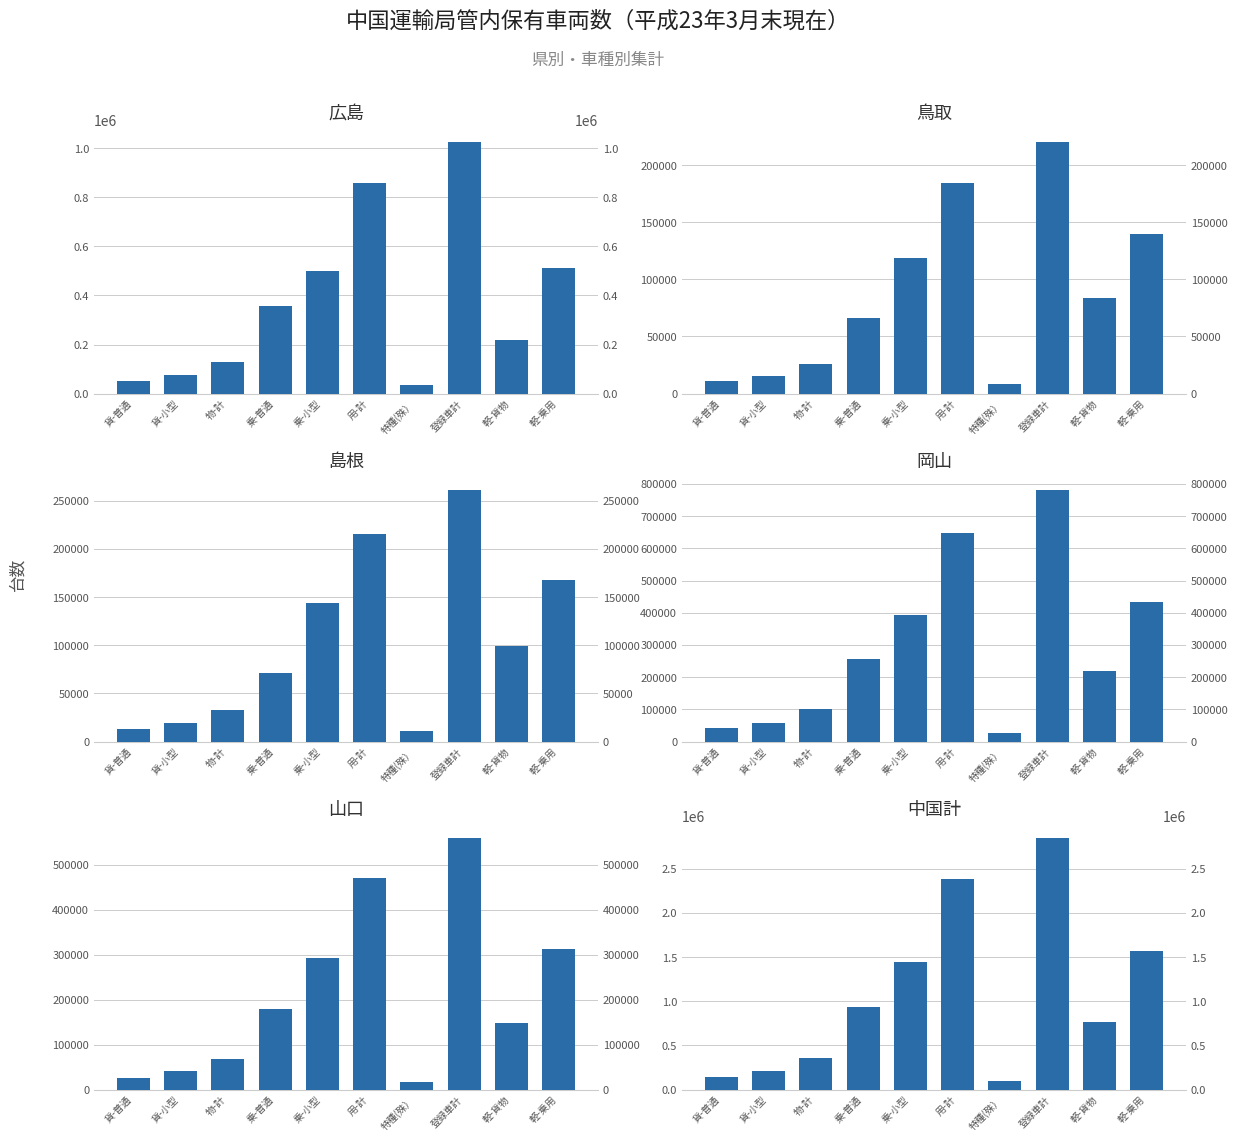

At which category is the sum across all series the highest?

登録車計